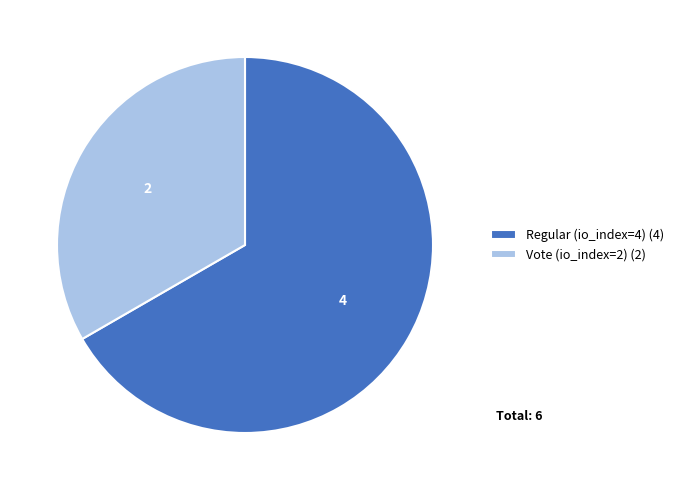

The Regular (io_index=4) slice represents 67% of the pie. True or false?

True